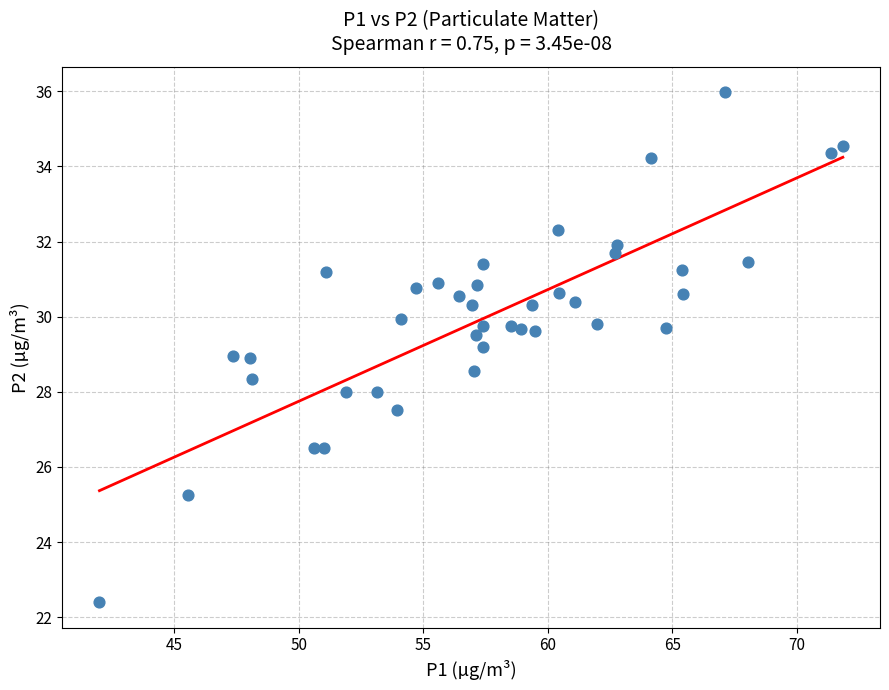

What is the range of X values (max minus min)?

29.8